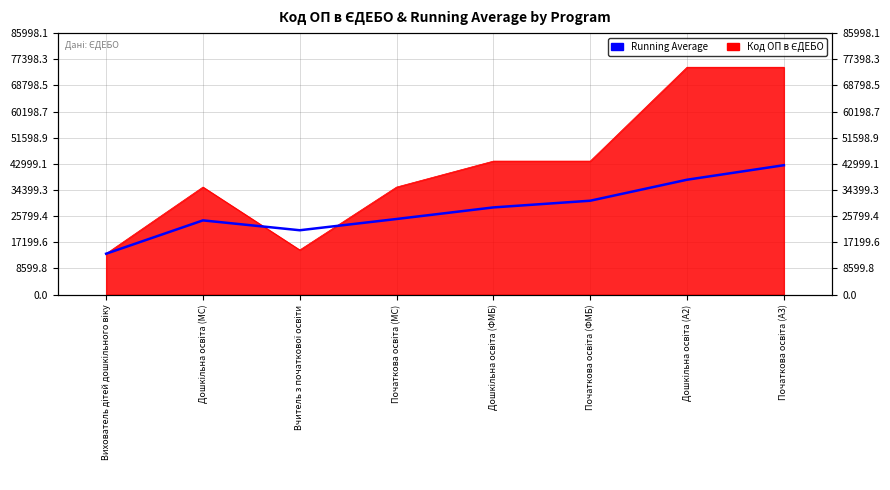

Approximately how many times larger is the value at Вчитель з початкової освіти compared to Вихователь дітей дошкільного віку?

1.6